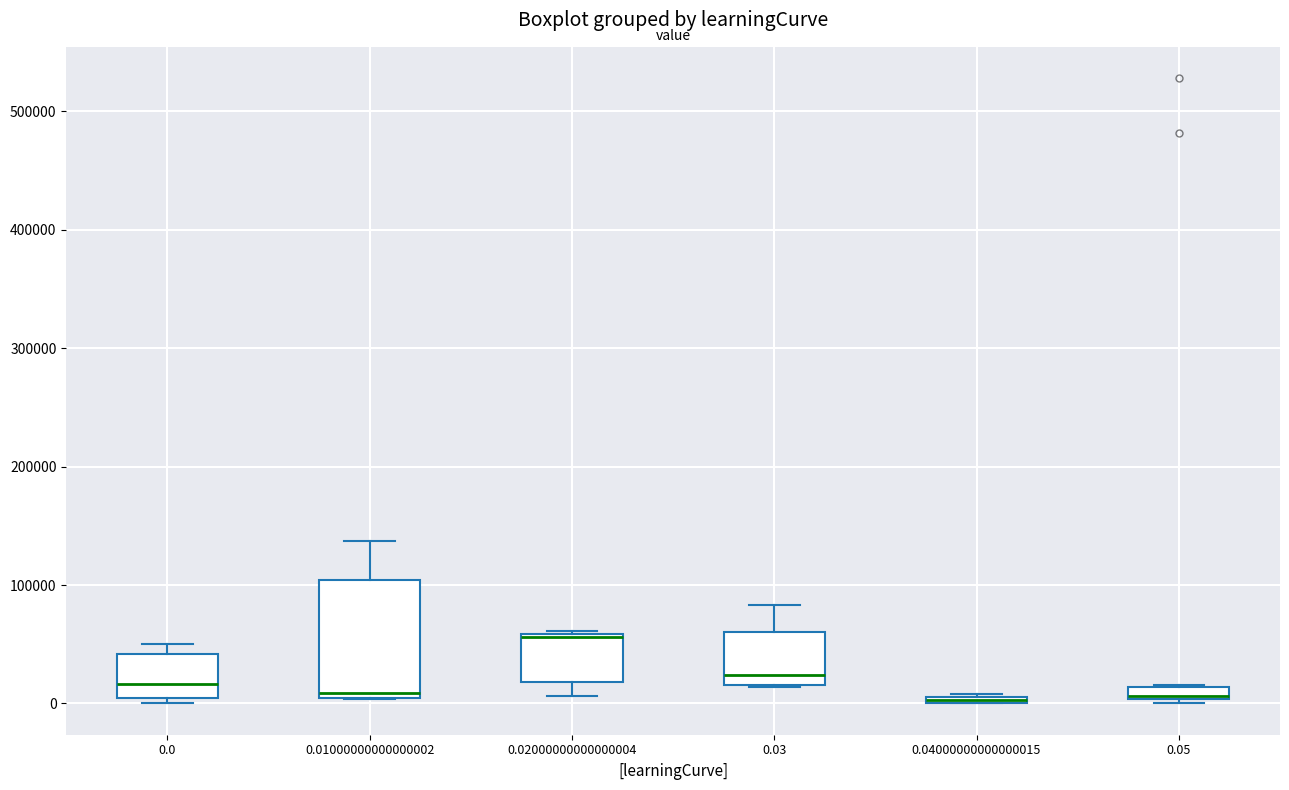

Where does the median line of the box at x = 0.0 sit on the y-axis? The values are not printed on the chart, so give them approximately, as read against the axis.

20000